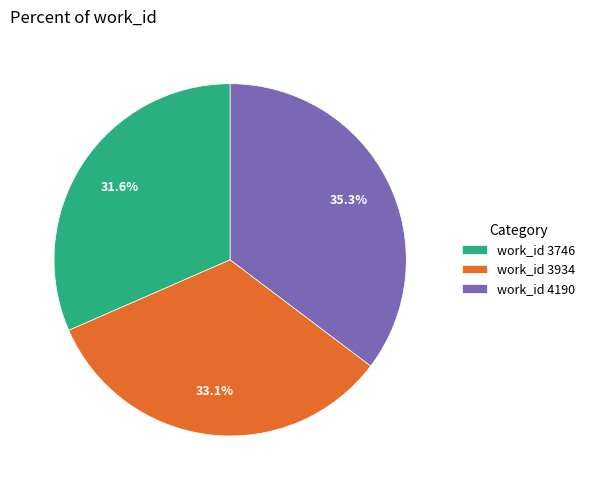

True or false: work_id 4190 accounts for 35% of the total.

True